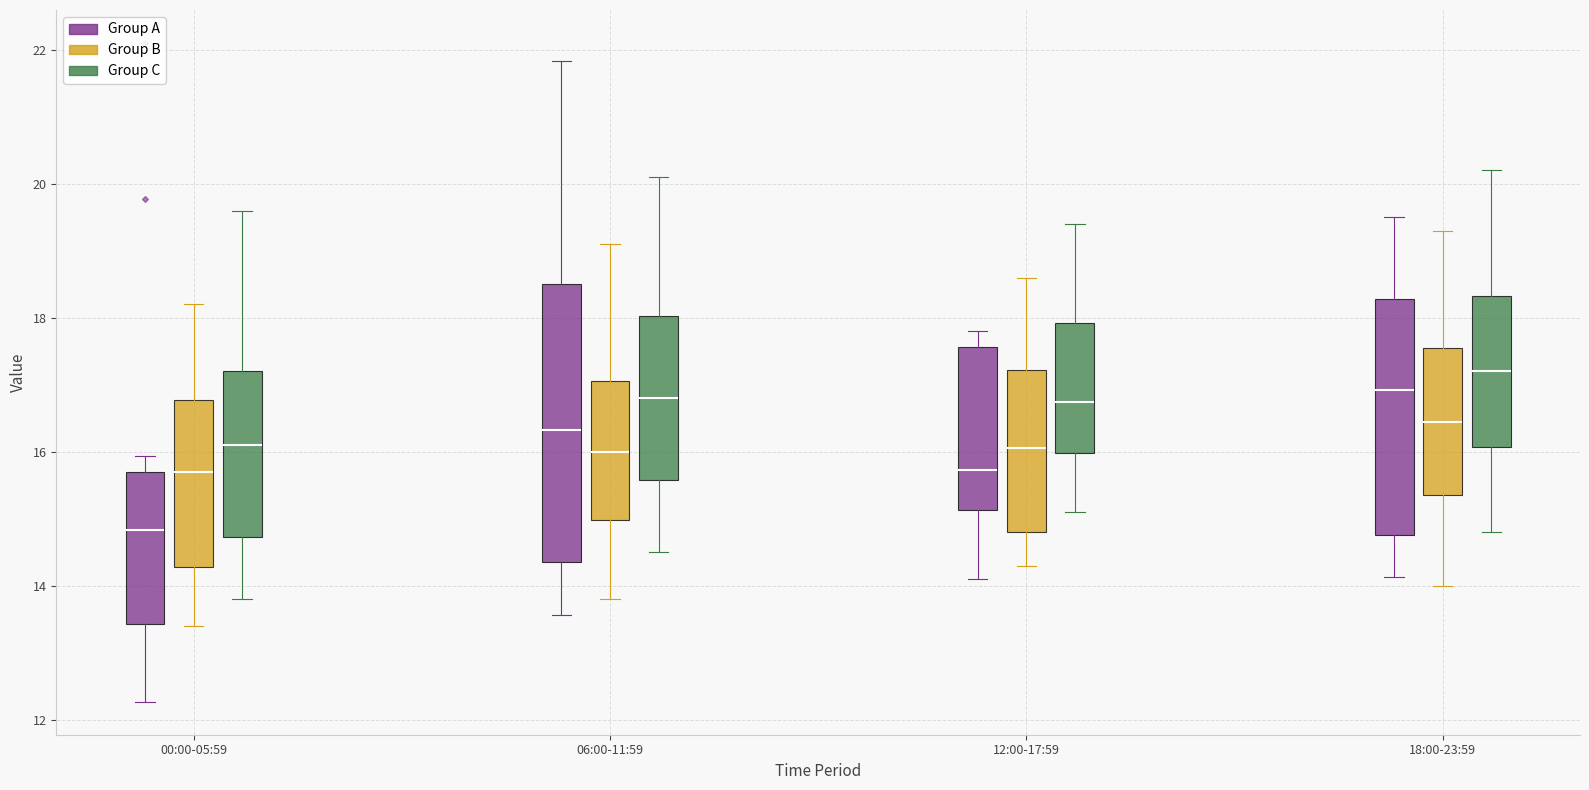

Which box is the tallest, from its lower edge to its upper edge?

06:00-11:59 (Group A)